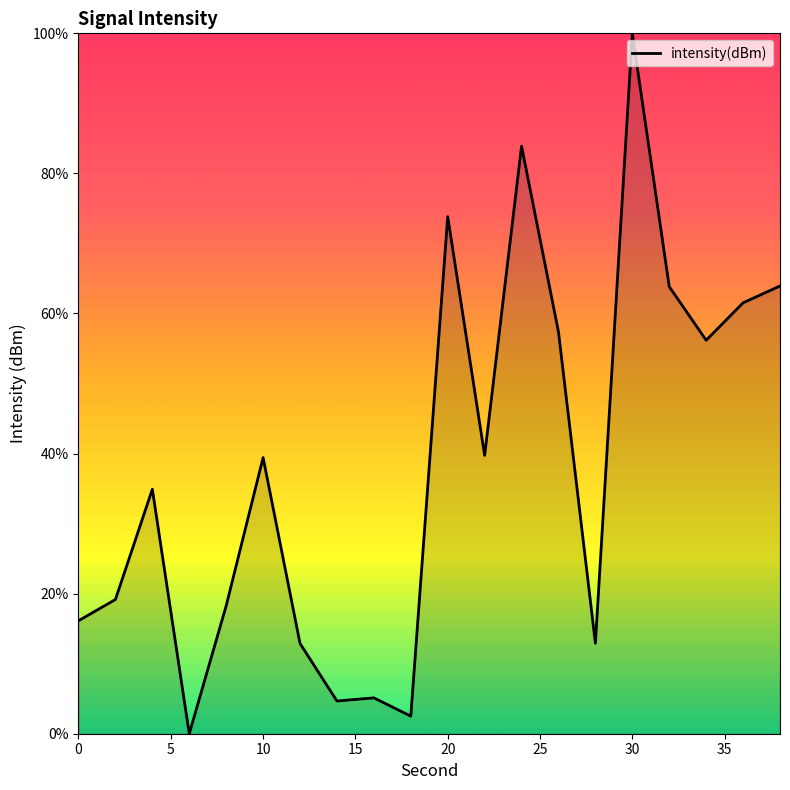

What is the difference between the maximum and minimum values?

100.0